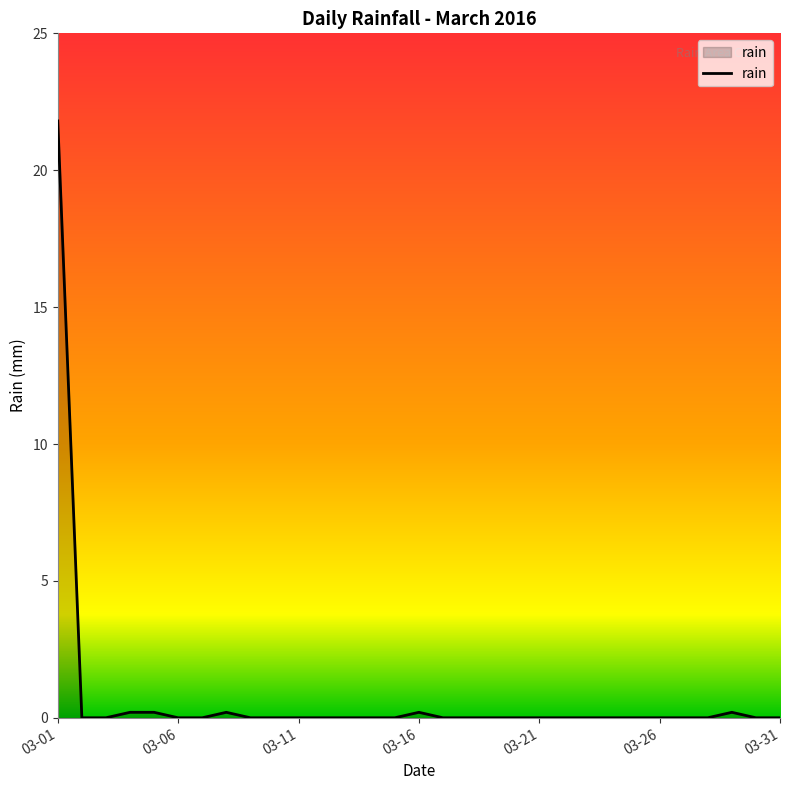

What is the greatest value displayed?

21.8